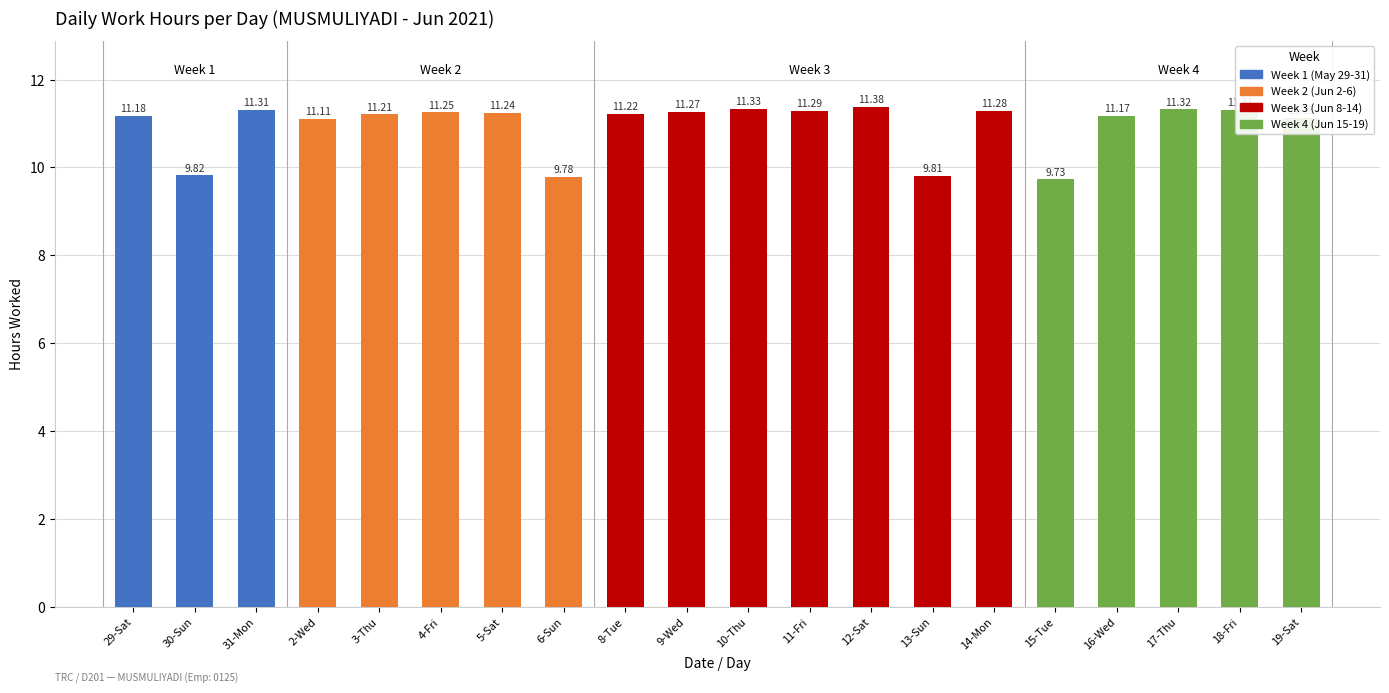

What is the ratio of the value at 8-Tue to the value at 14-Mon?

1.0